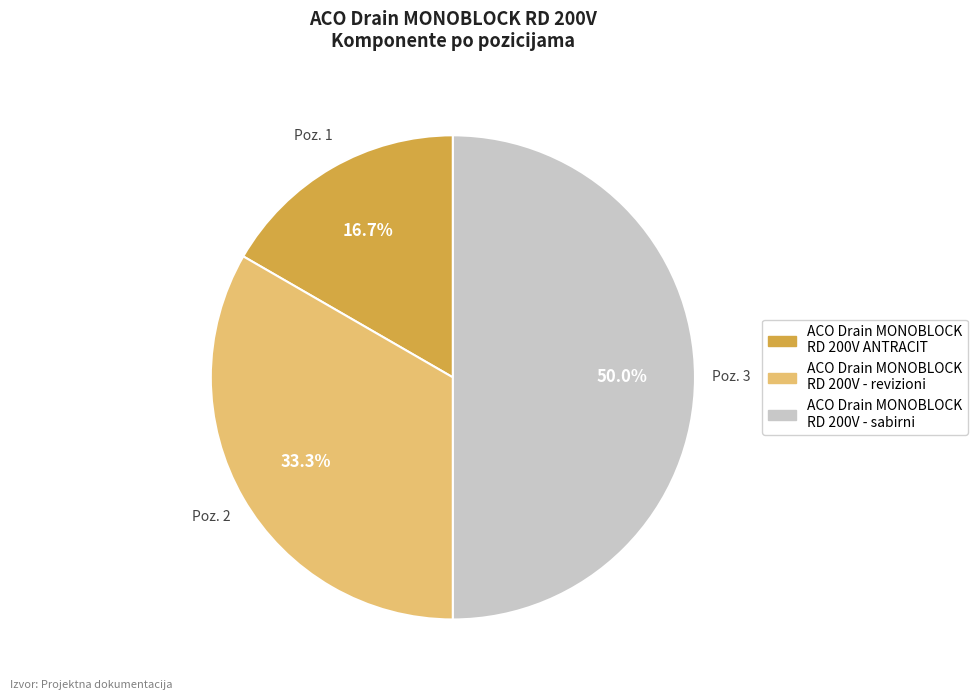

How many segments does this pie chart have?

3